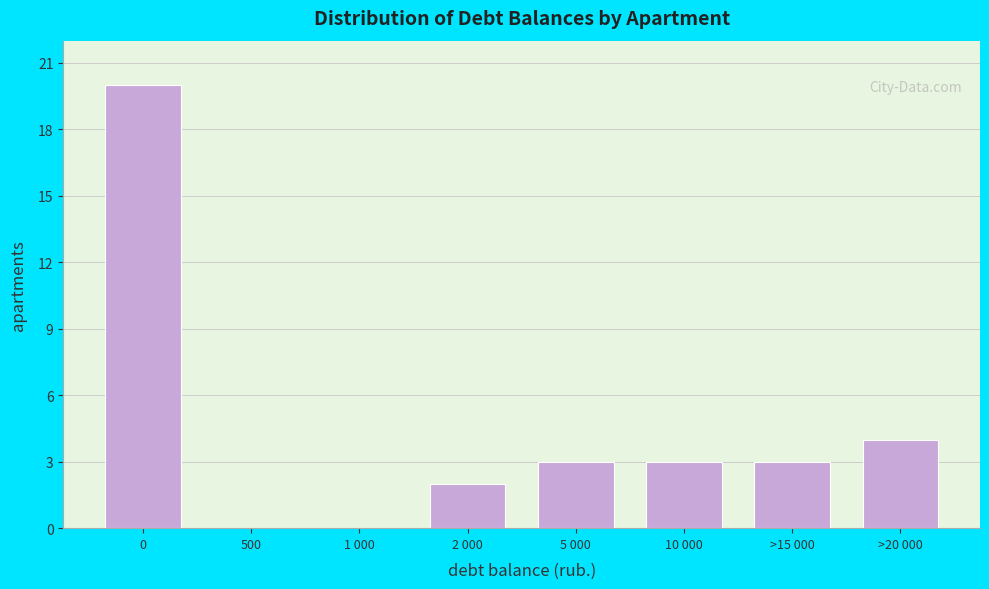

Reading left to right, extract all data points from this chart.

0=20	500=0	1 000=0	2 000=2	5 000=3	10 000=3	>15 000=3	>20 000=4